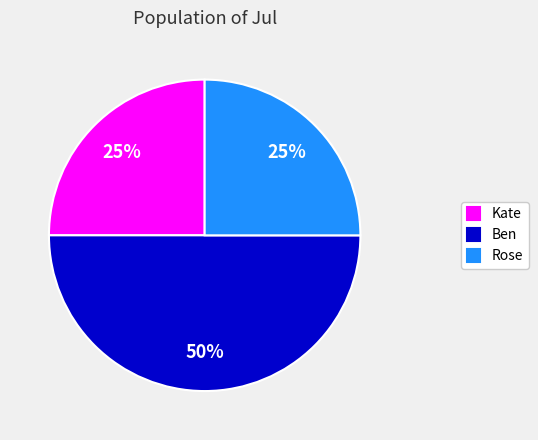

Is the sum of Kate and Ben greater than half?

Yes